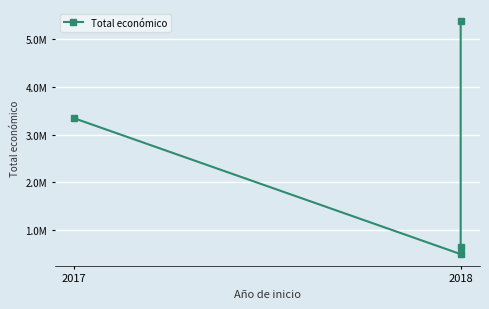

What is the label of the 3rd point from the right?

2018